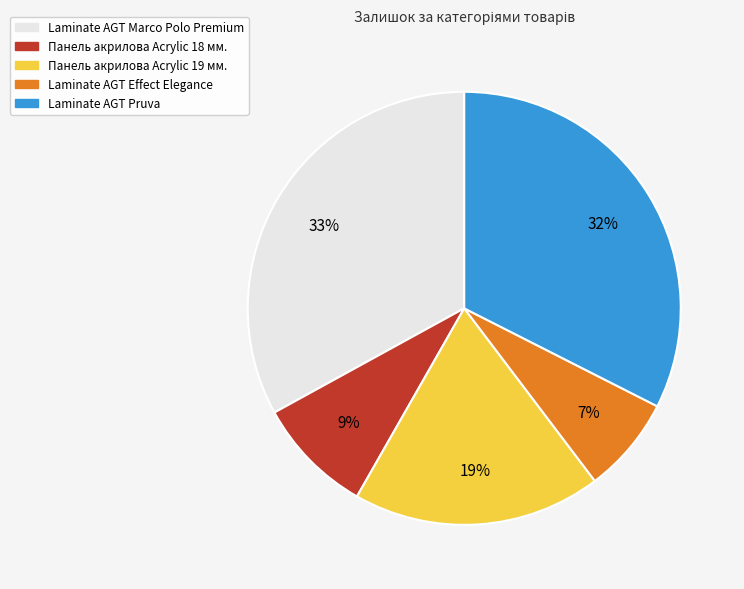

Which has a higher value, Laminate AGT Marco Polo Premium or Laminate AGT Effect Elegance?

Laminate AGT Marco Polo Premium